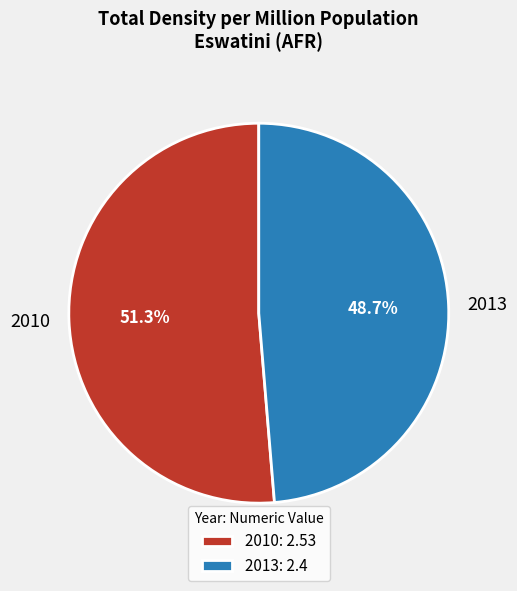

What portion of the pie excludes 2010?

48.7%